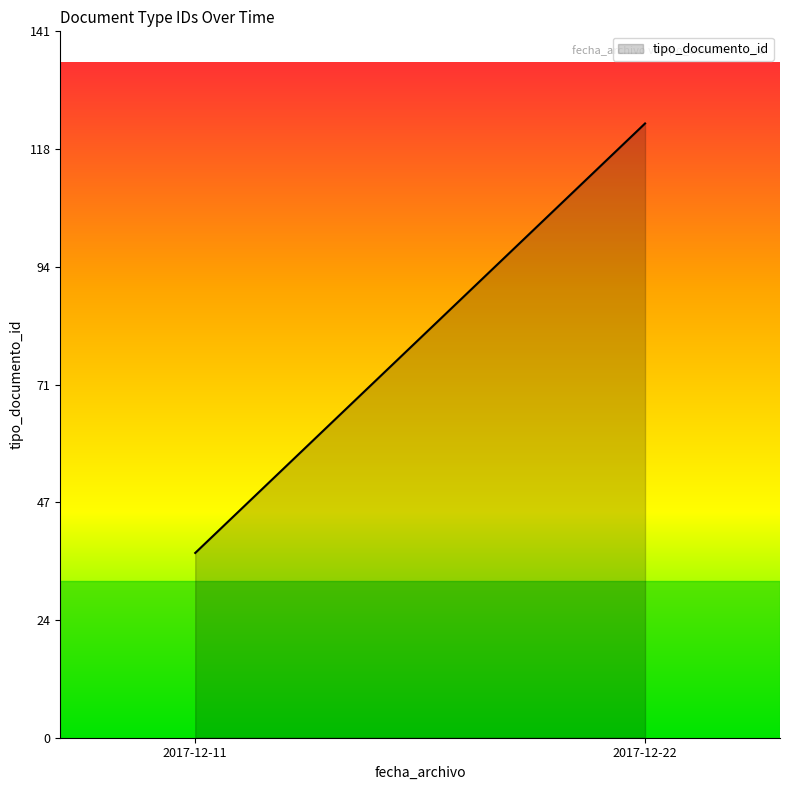

What is the sum of all values?

160